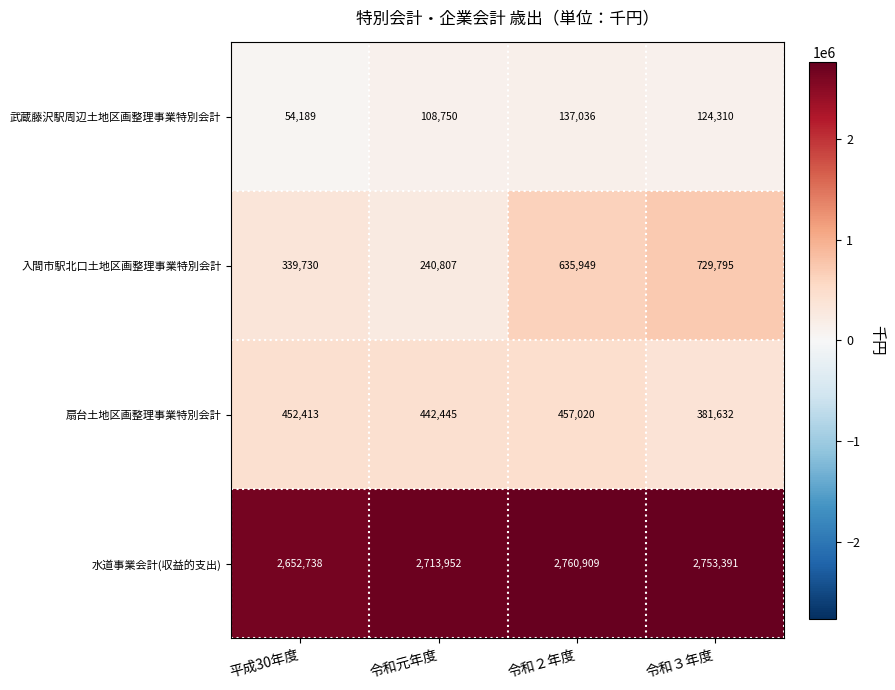

Which category has the lowest value across all series?

平成30年度